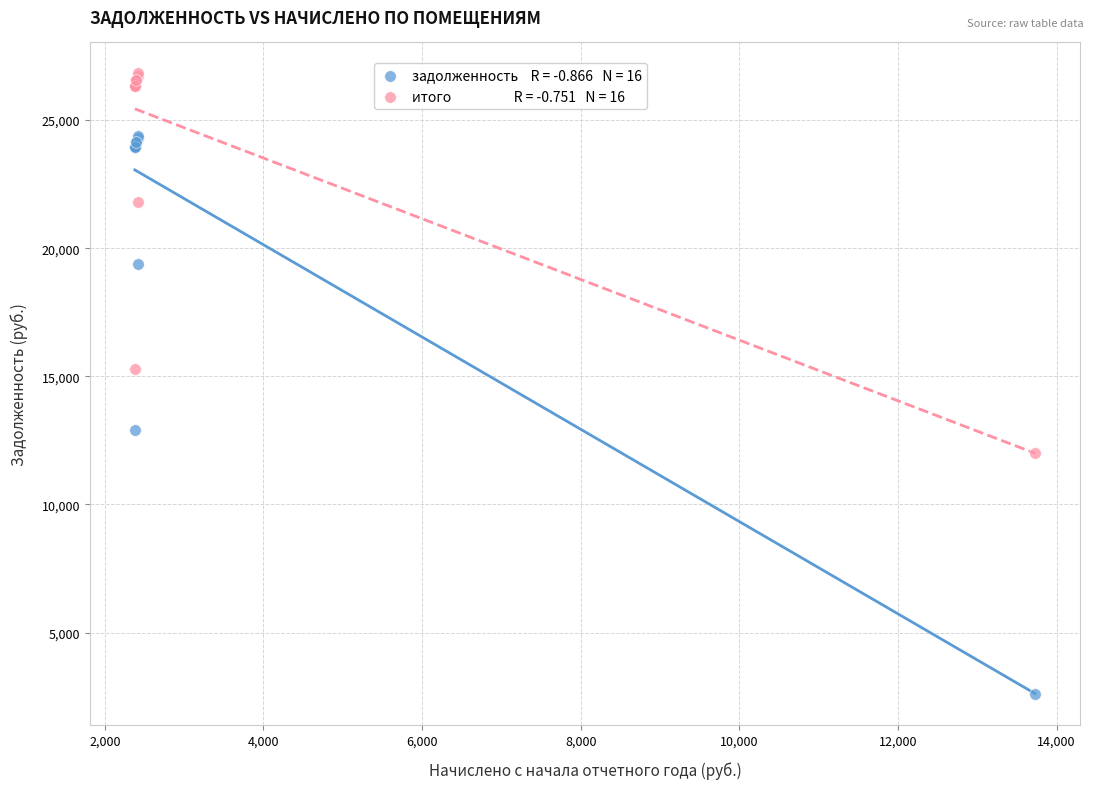

Across all series, what Y value is closest to 14718?

15291.5